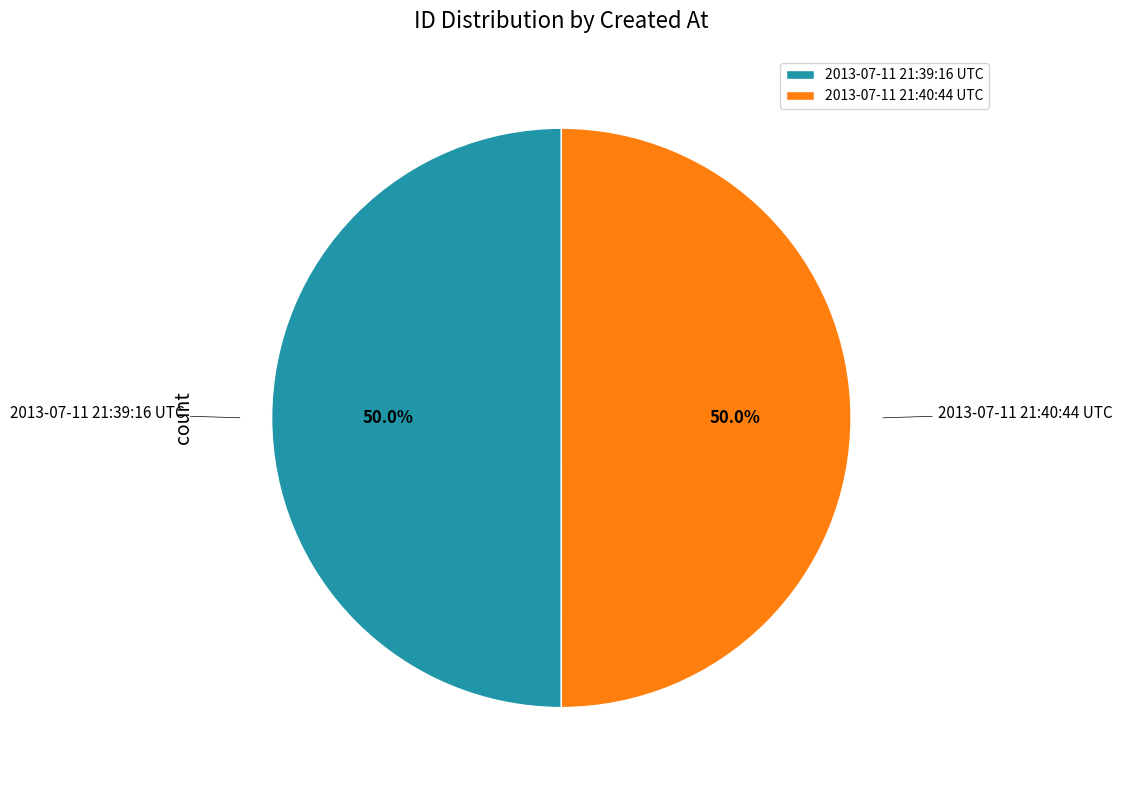

What is the ratio of the value at 2013-07-11 21:39:16 UTC to the value at 2013-07-11 21:40:44 UTC?

1.0